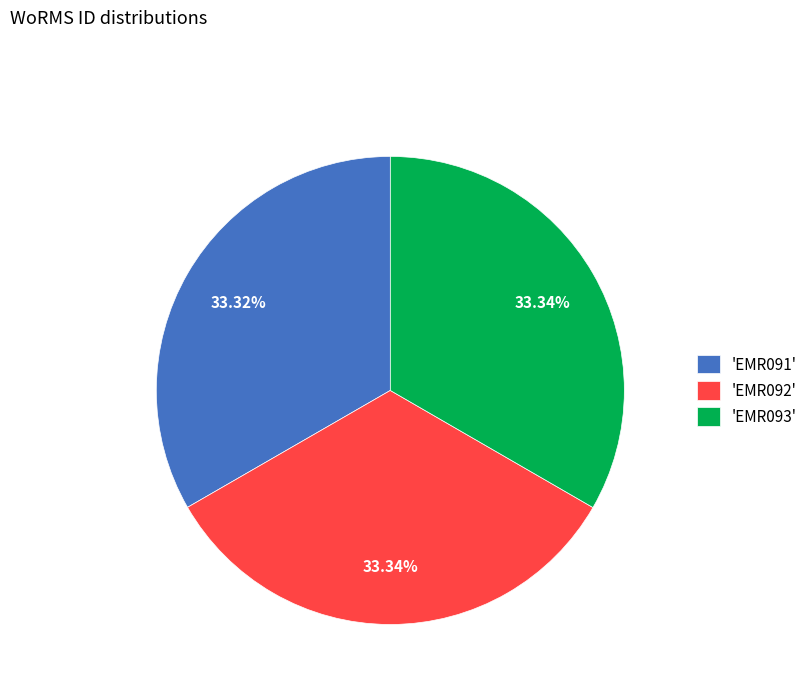

Is there any slice that represents more than half of the pie?

No